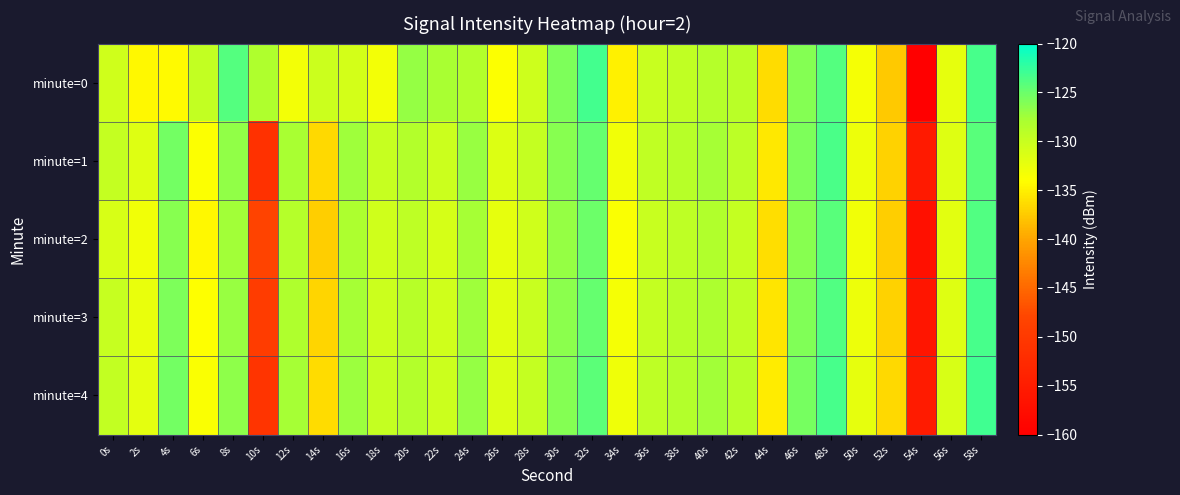

Which has a higher value, 36s or 24s?

24s